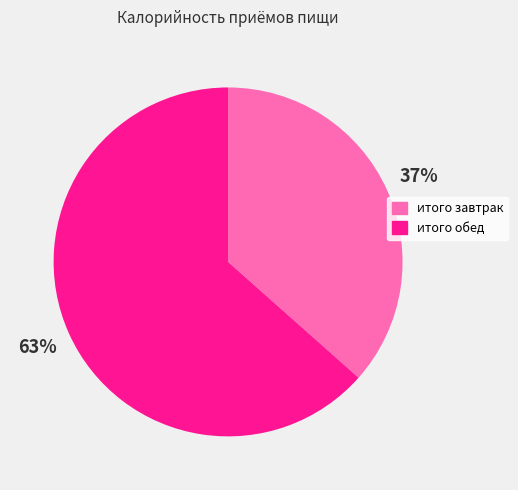

How many slices are in this pie chart?

2